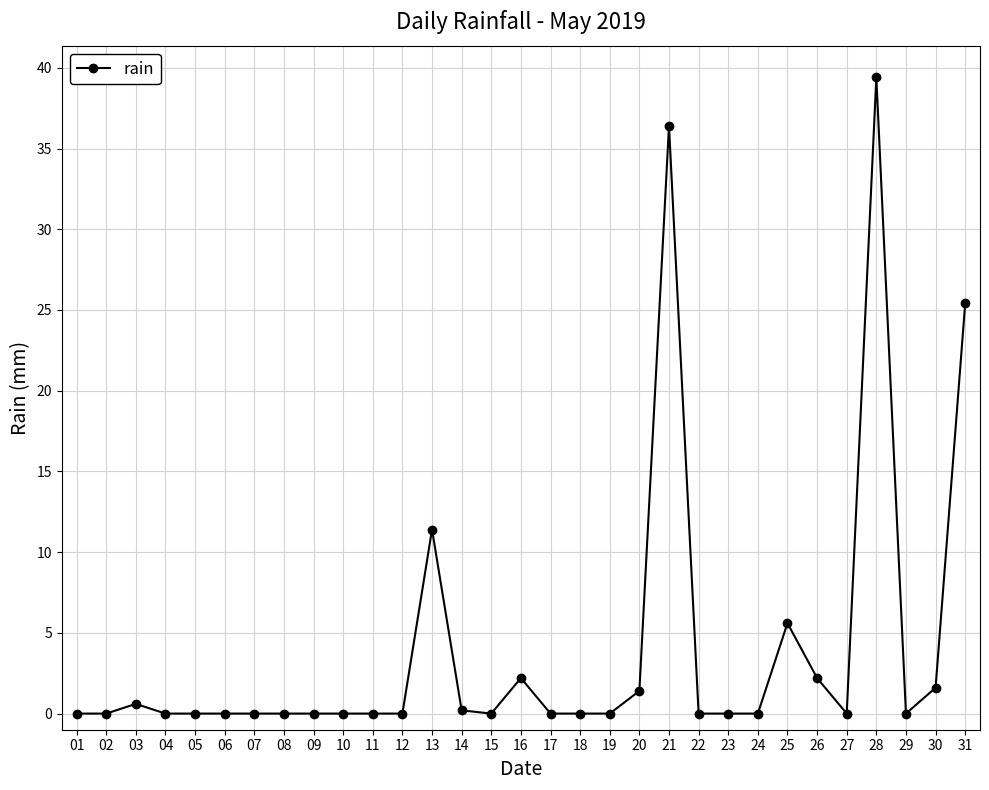

True or false: the data has more than 2 interior local peaks.

True